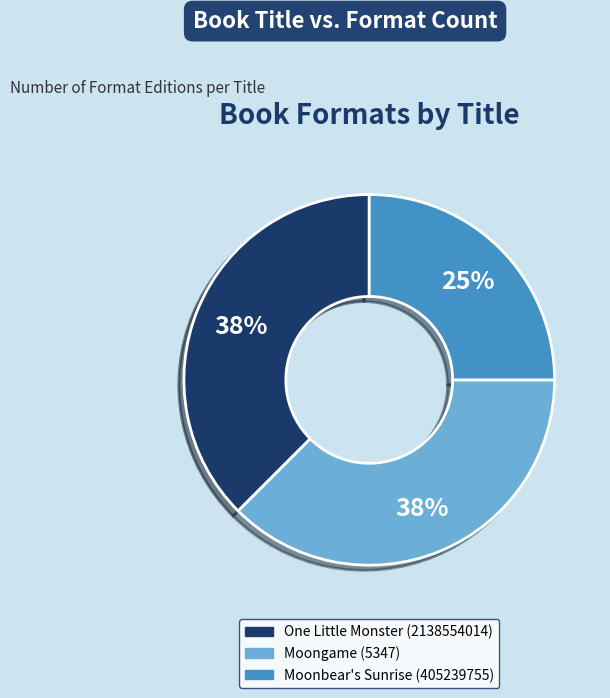

Is it true that One Little Monster (2138554014) is 38% of the pie?

True